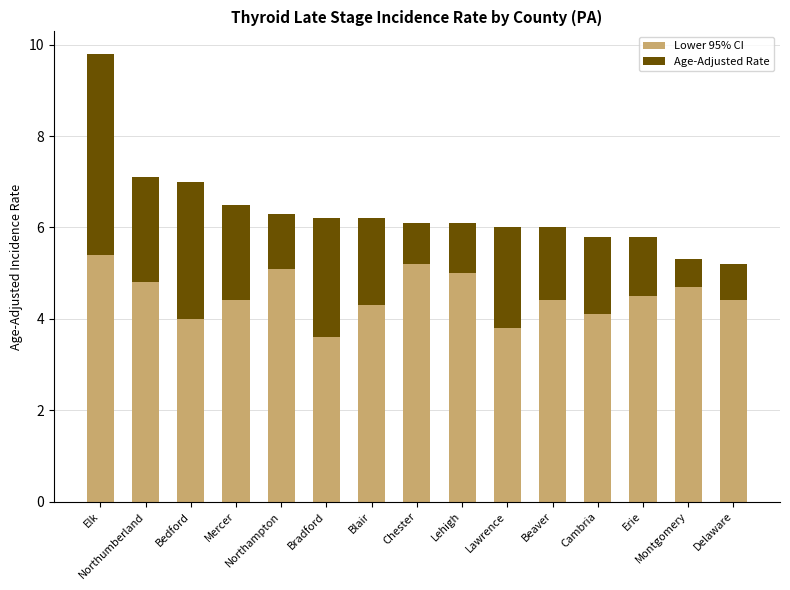

What is the difference between the maximum and minimum values in the Lower 95% CI series?

1.8